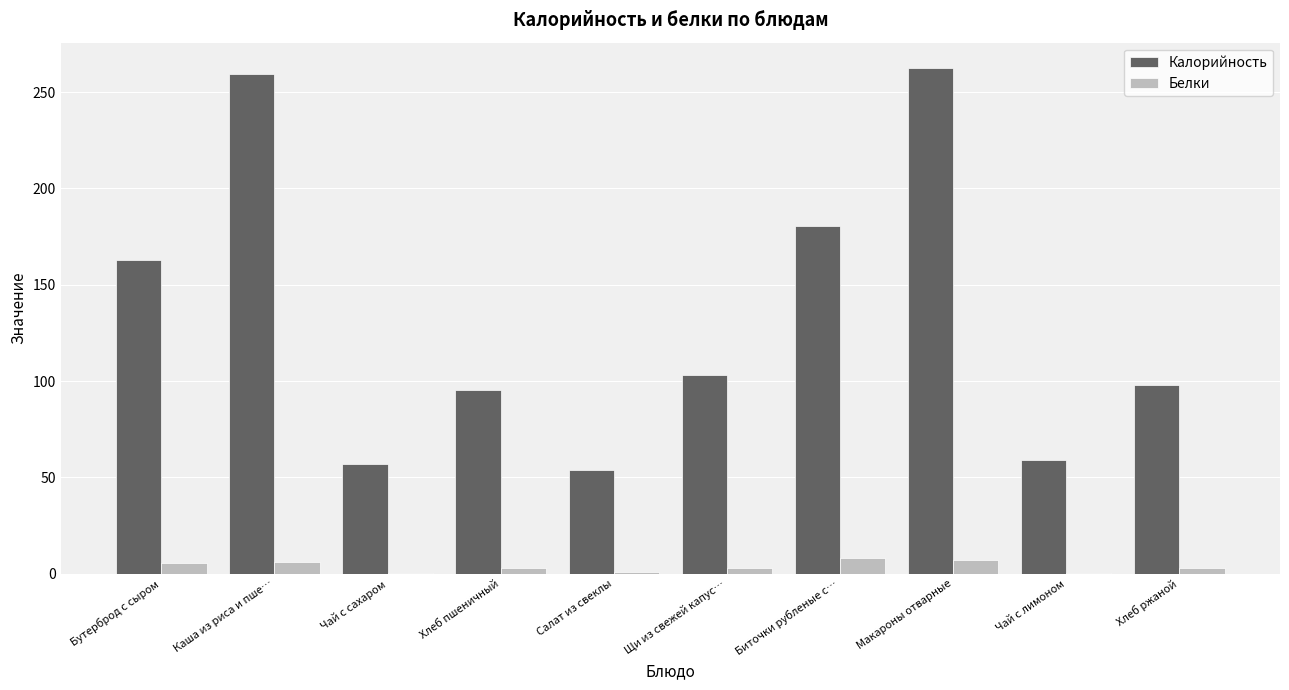

What is the sum of all Калорийность values?

1331.2